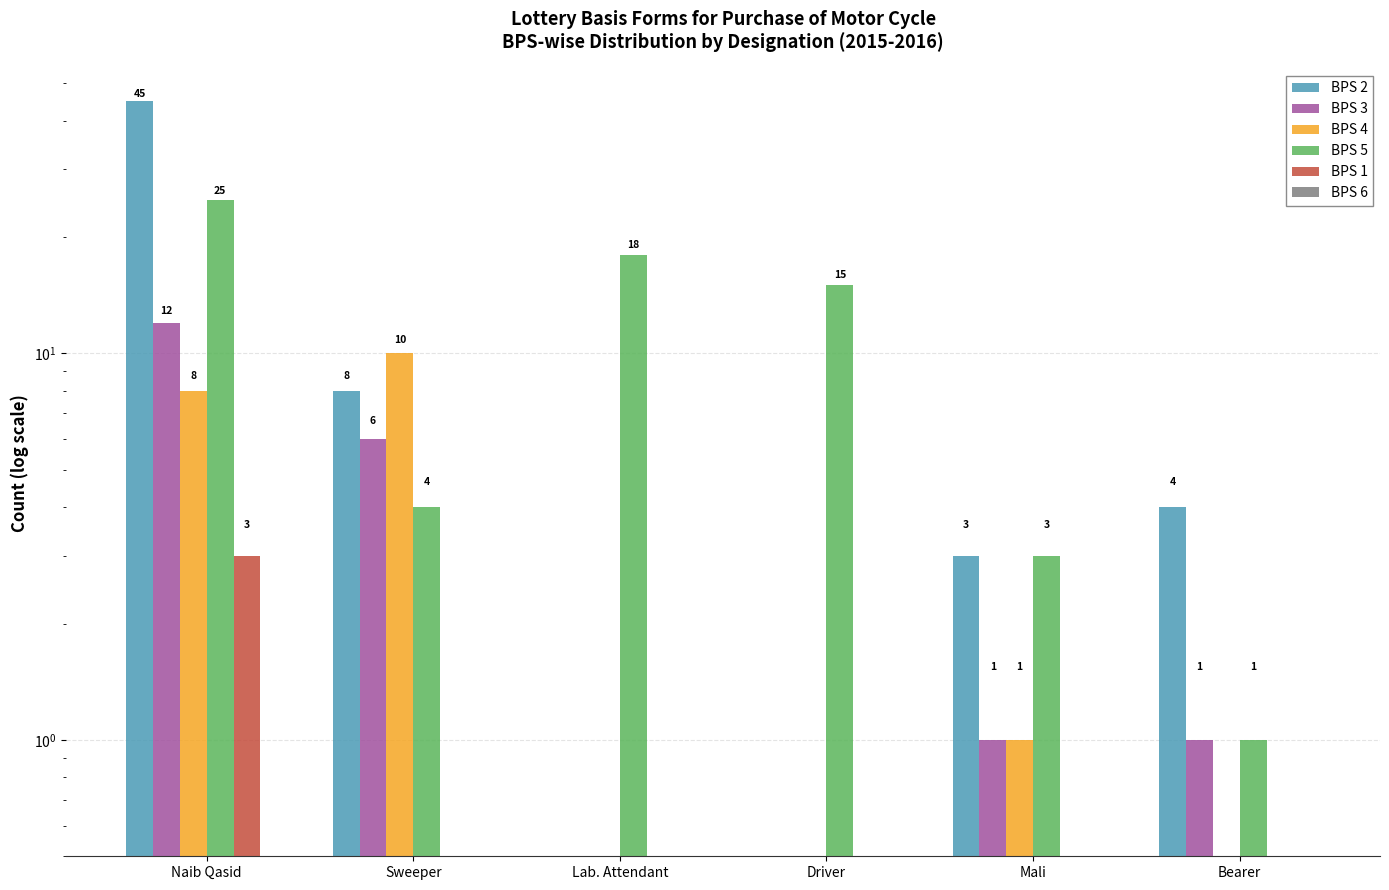

Is the value of BPS 2 at Driver greater than the value of BPS 6 at Mali?

No